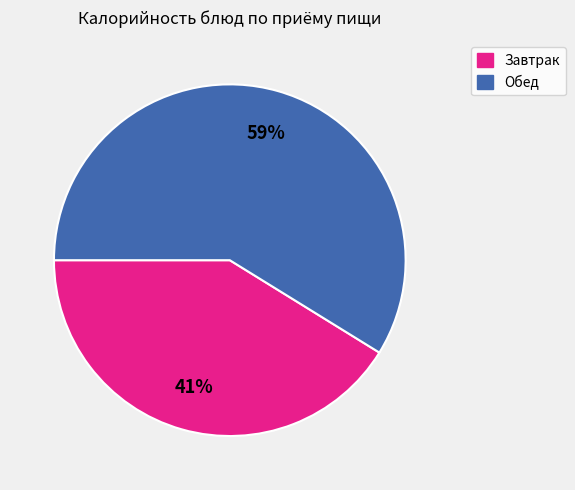

How many segments does this pie chart have?

2